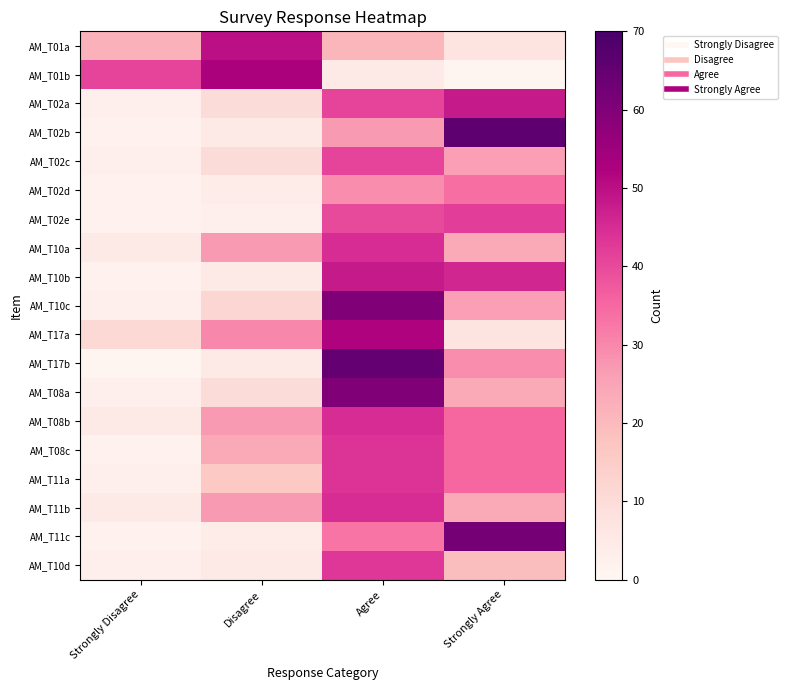

What is the spread (max minus min) of values at Strongly Disagree?

40